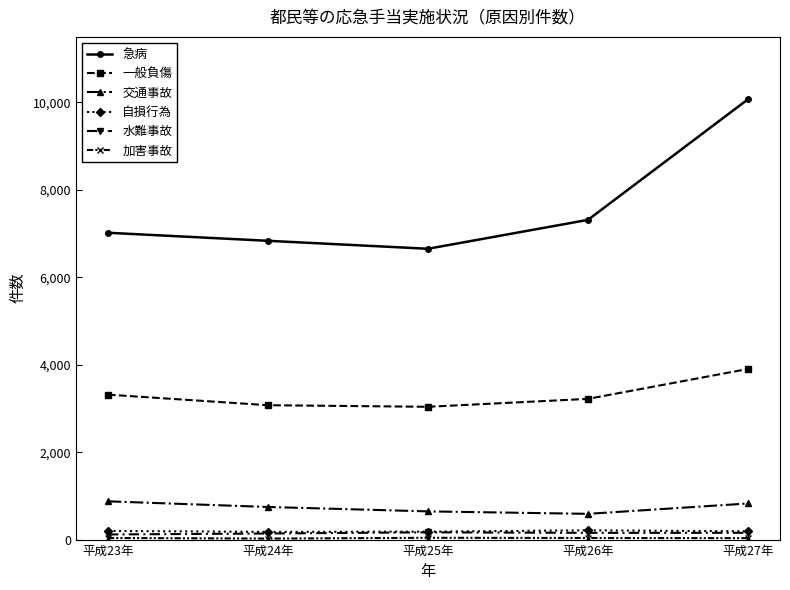

Is it true that 急病 equals 13655 at 平成27年?

False